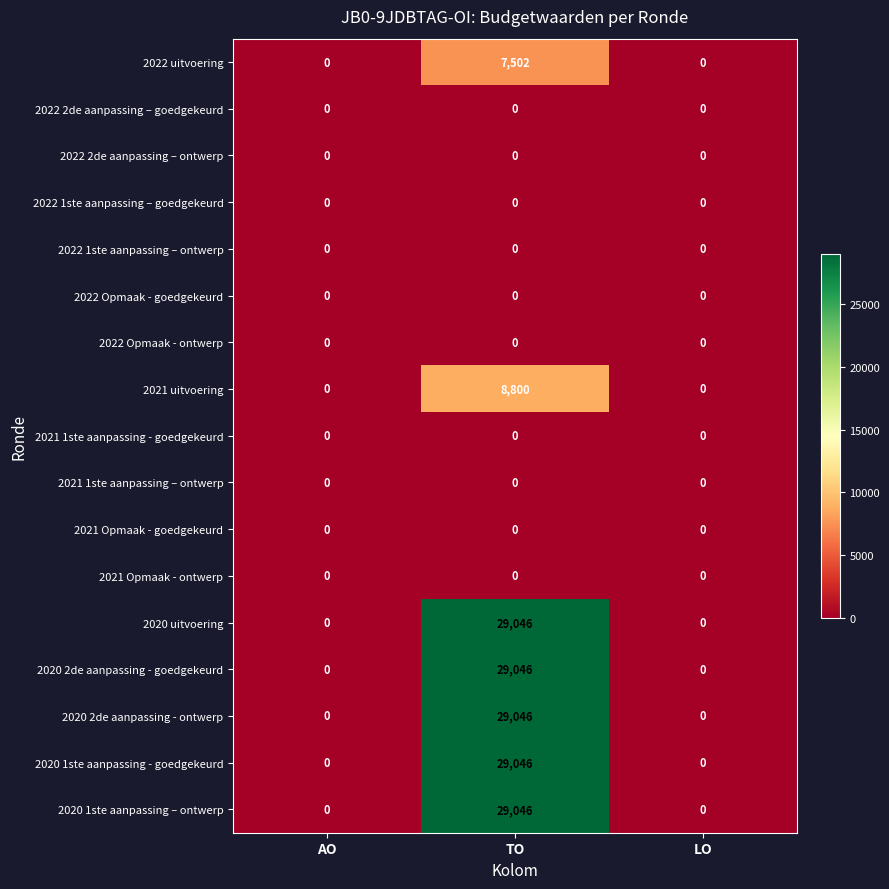

What is the greatest value displayed?

29046